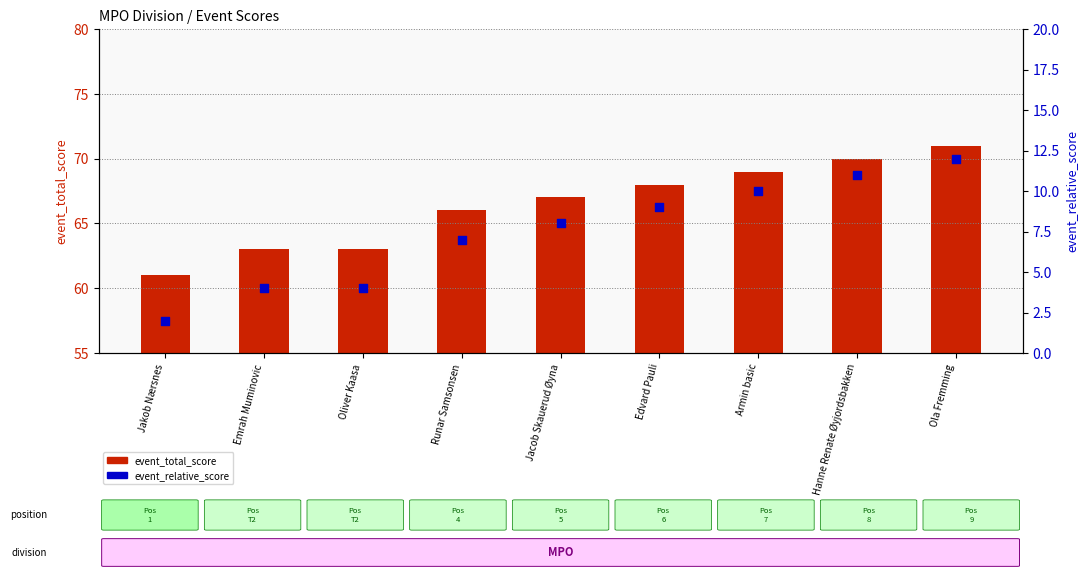

Which series contains the lowest Y value?

event_relative_score